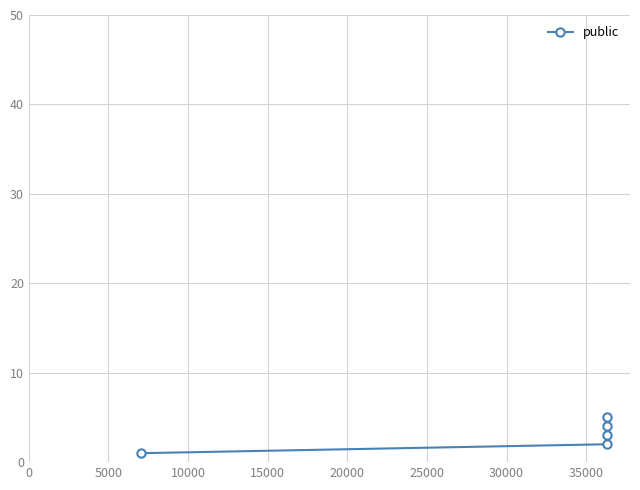

Reading left to right, list all the values displayed in this chart.

1	2	3	4	5